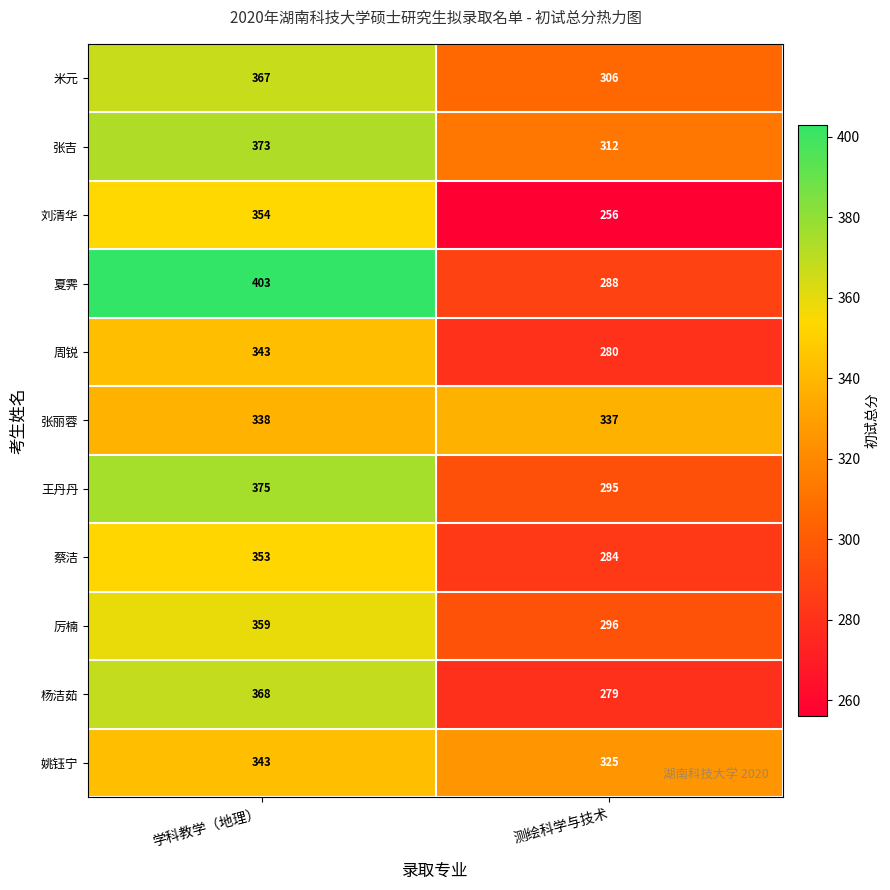

Which label corresponds to the largest value in the chart?

学科教学（地理）